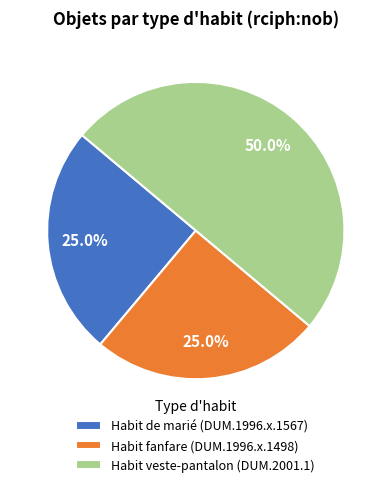

What is the largest slice in the pie chart?

Habit veste-pantalon (DUM.2001.1)